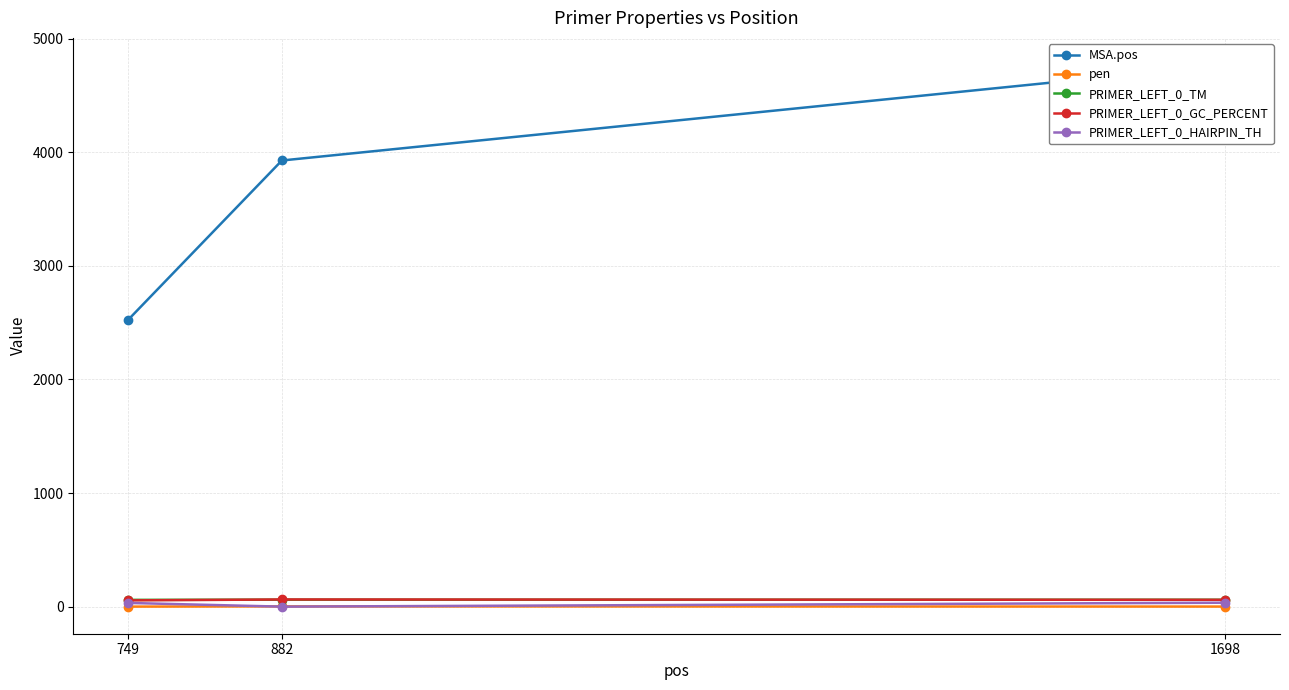

What is the greatest value displayed?

4769.0